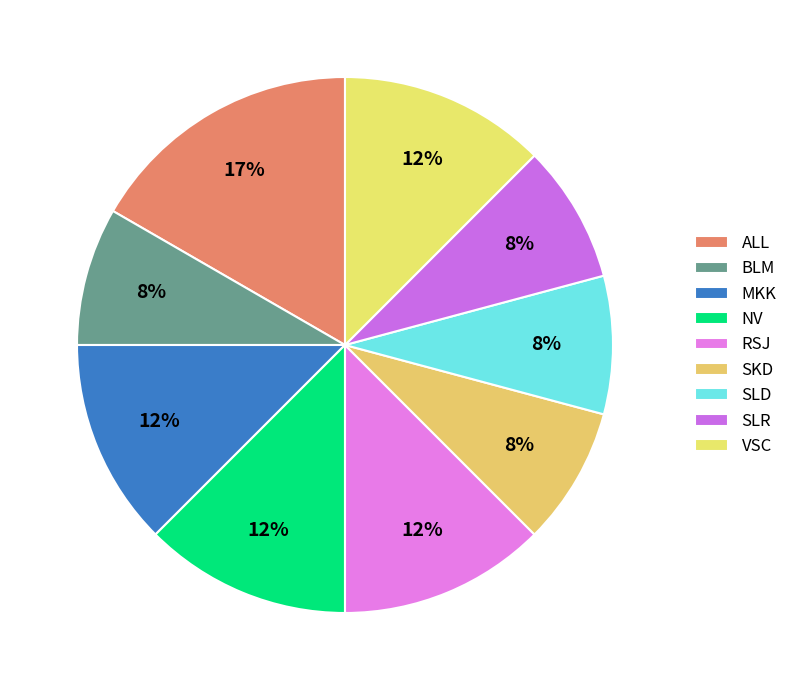

Is it true that RSJ is 21% of the pie?

False